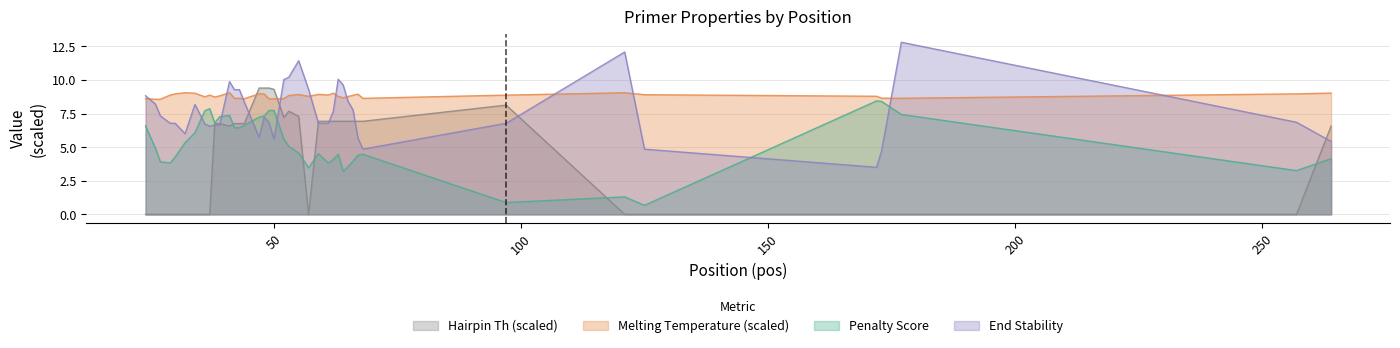

What is the maximum value shown in the chart?

12.8